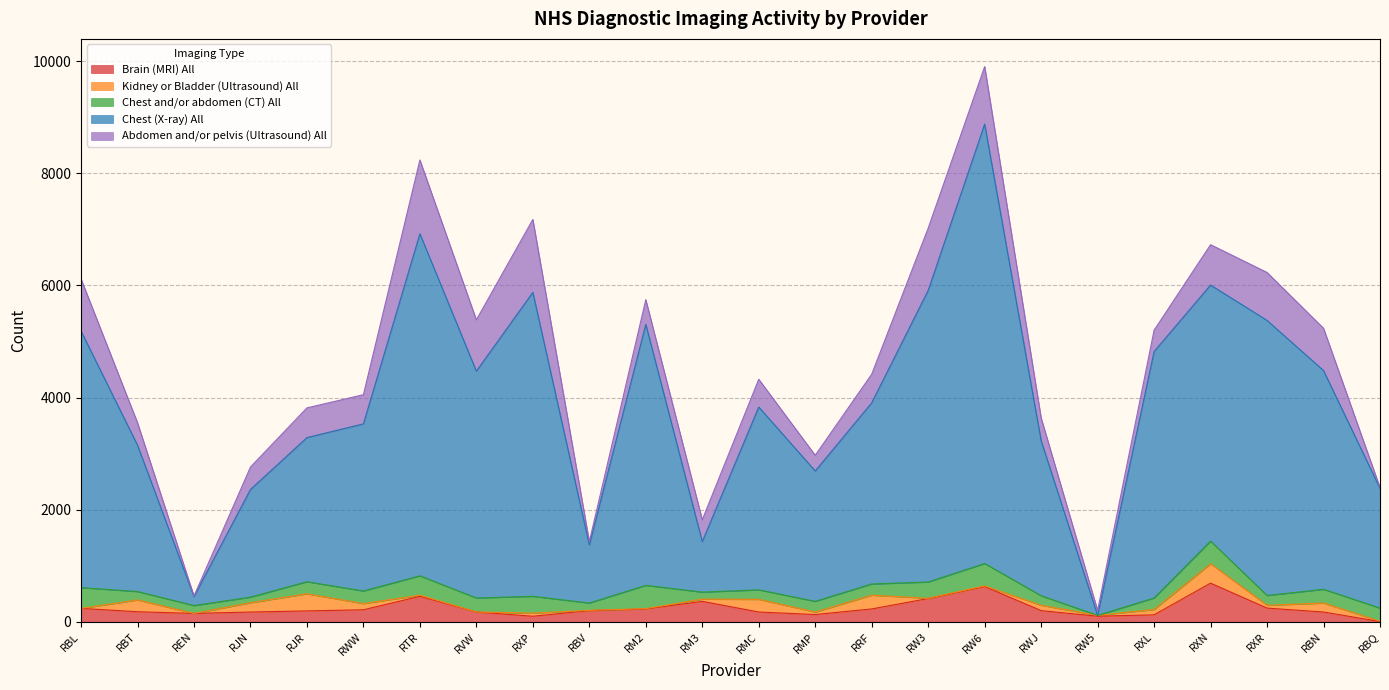

At which label is Brain (MRI) All closest to 347?

RM3